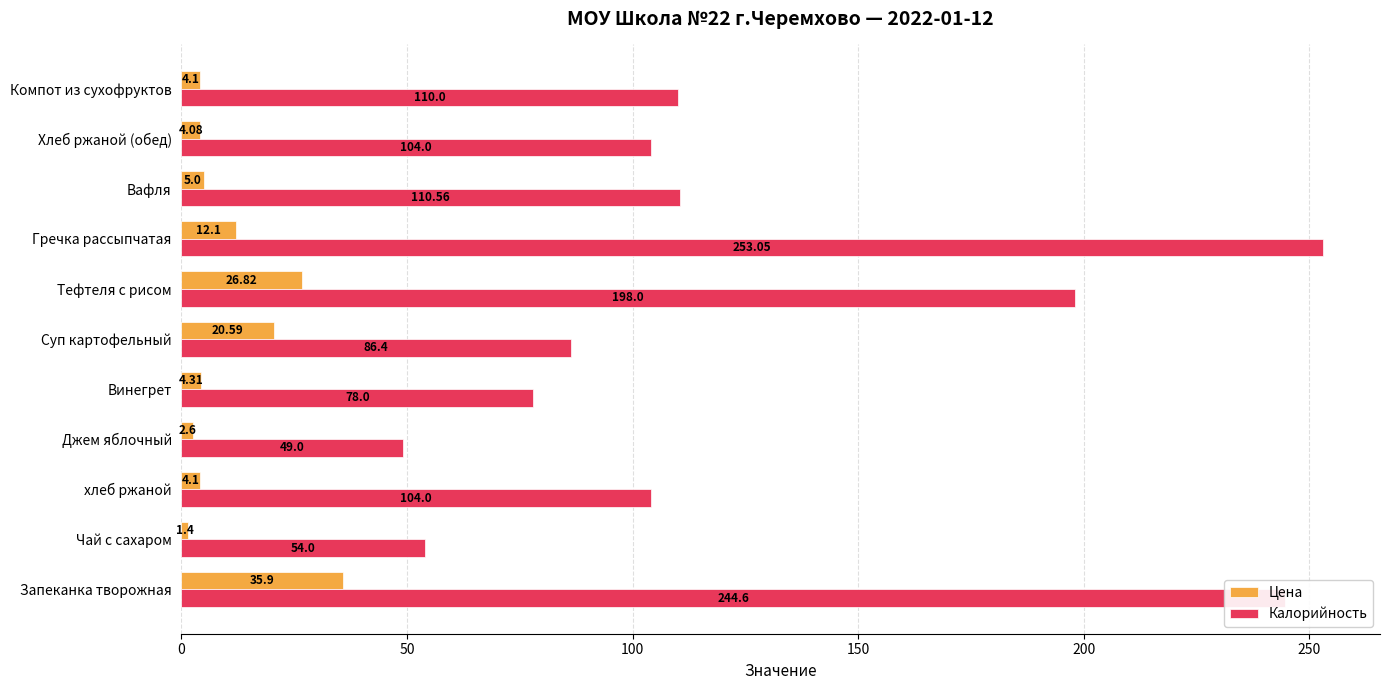

At Вафля, list the series in order from smallest to largest.

Цена, Калорийность